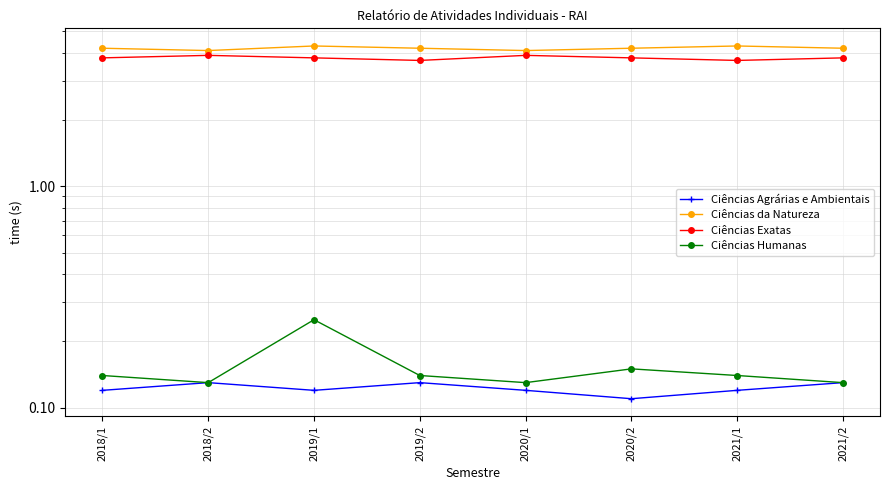

The Ciências Humanas series shows 0.2 at 2019/1. True or false?

True